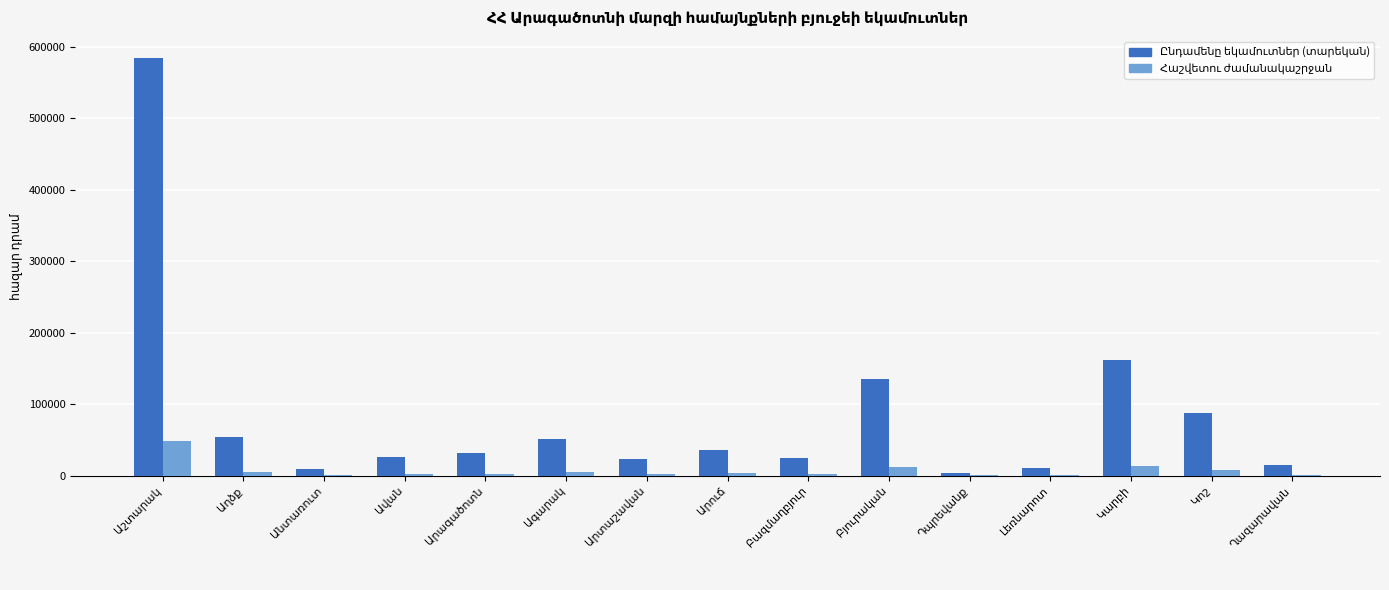

What is the greatest value displayed?

584380.8